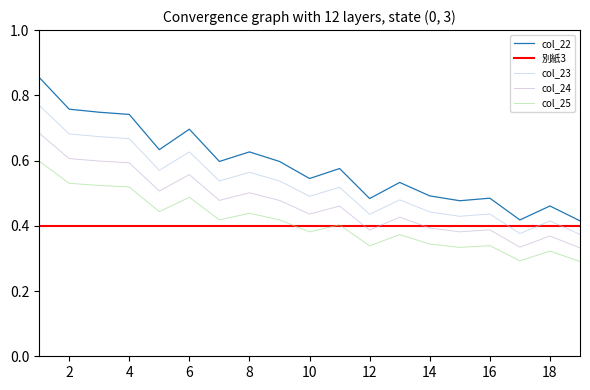

What is the lowest value of the col_25 series?

0.3